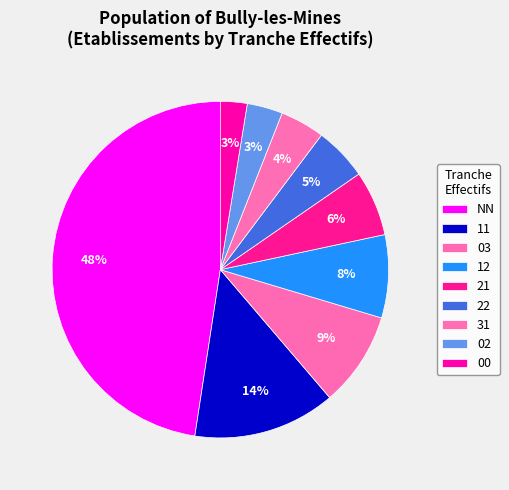

How many slices are in this pie chart?

9